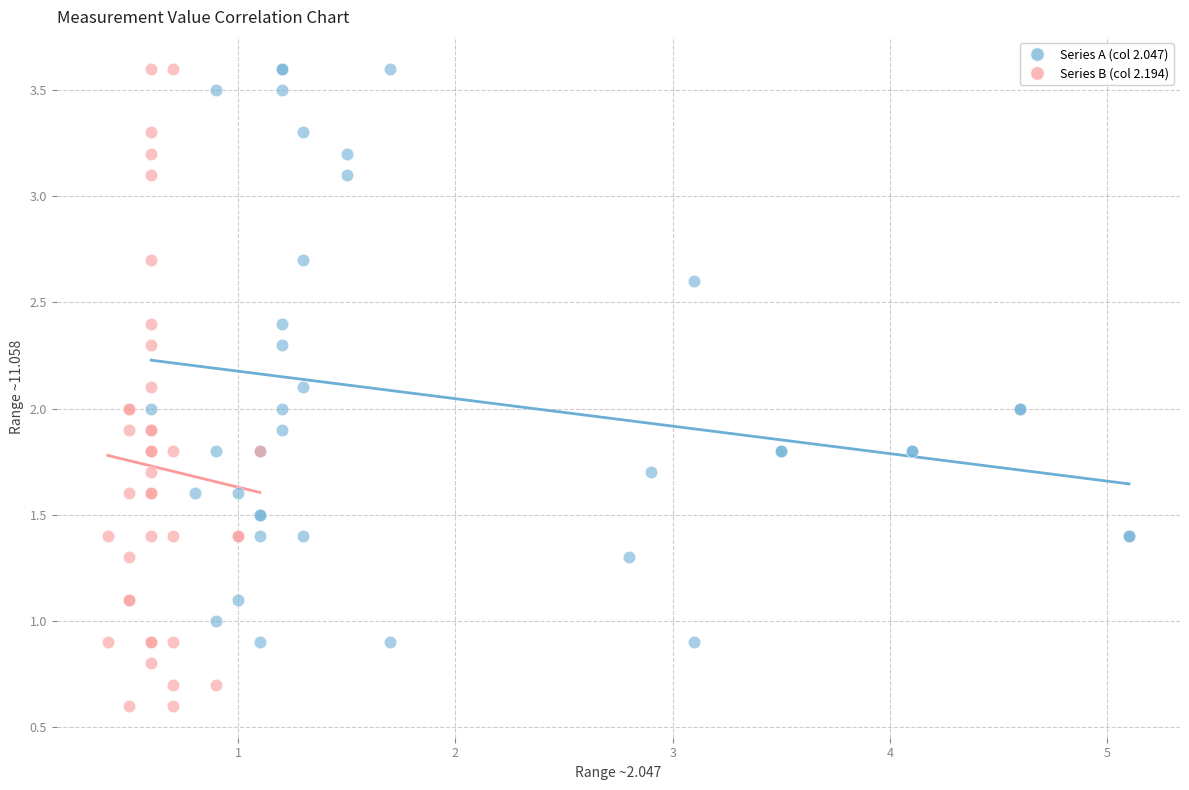

Which series reaches the minimum Y coordinate?

Series B (col 2.194)